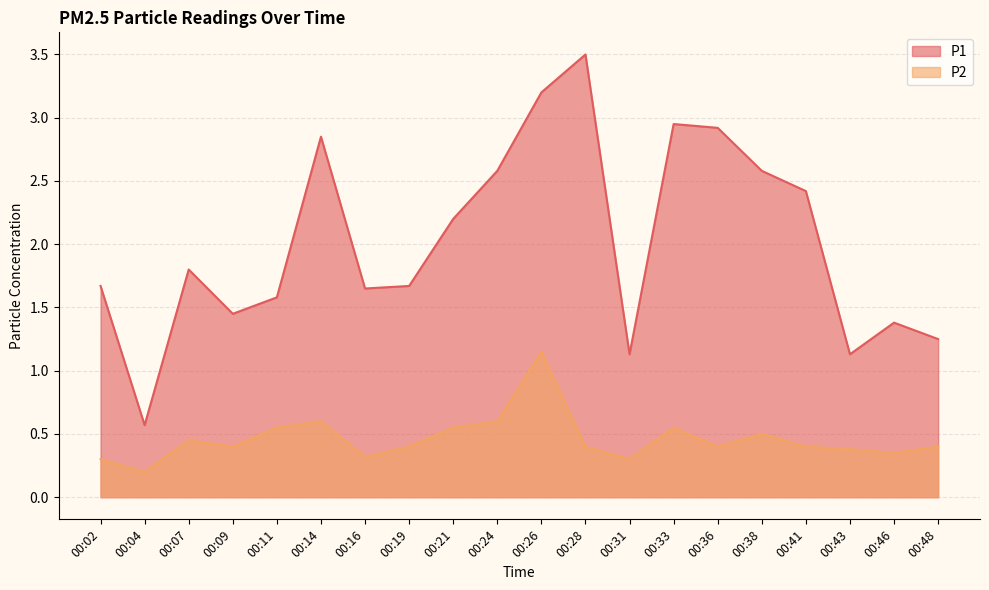

How many interior local peaks does the P2 series have?

5